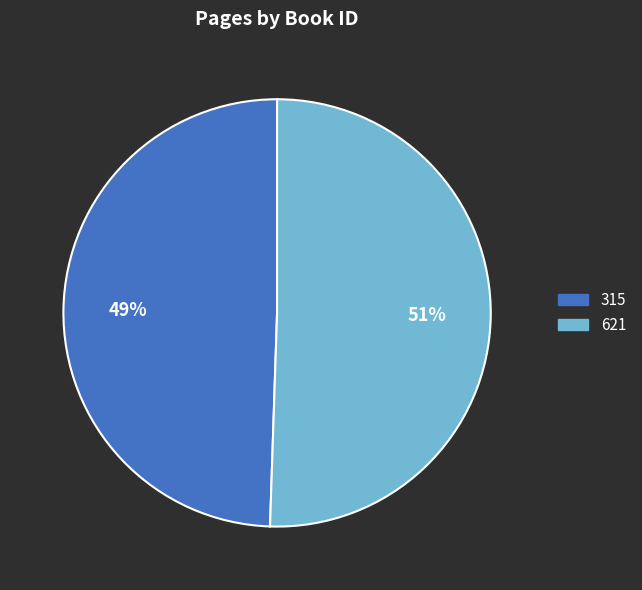

To the nearest percent, what percentage of the pie is 315?

49%